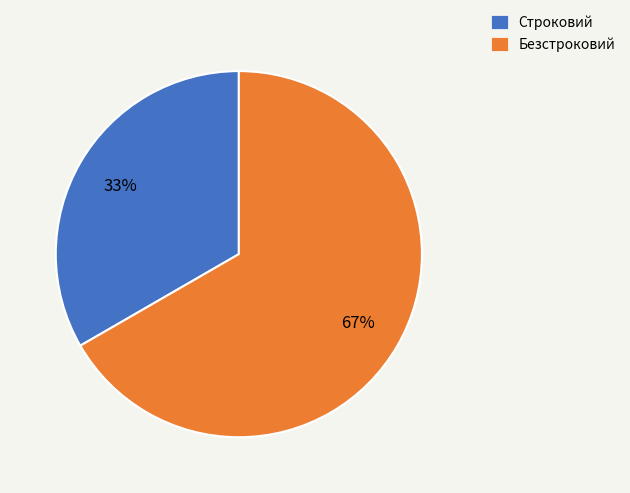

Is it true that Строковий is 33% of the pie?

True